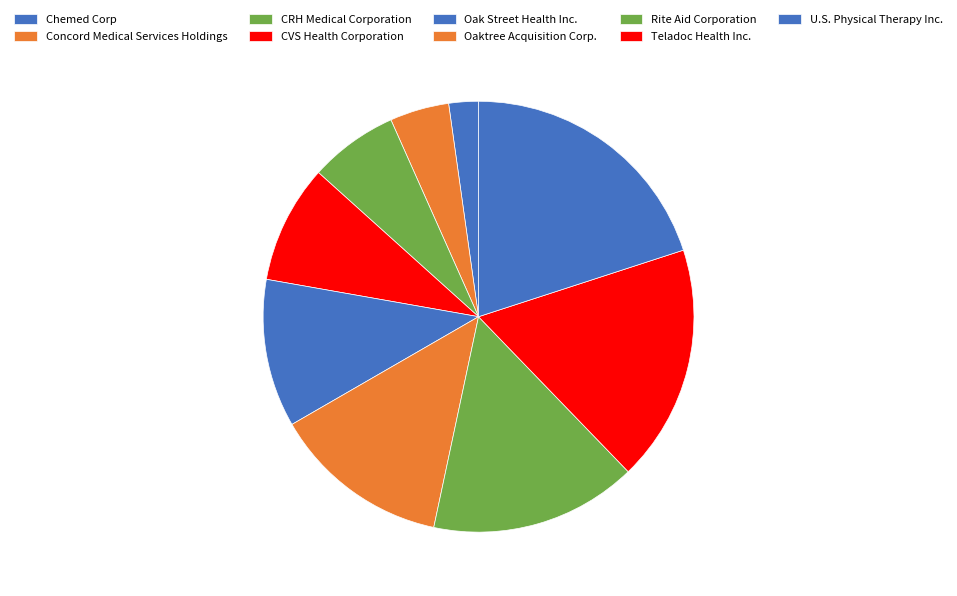

Is there a majority slice in this chart?

No